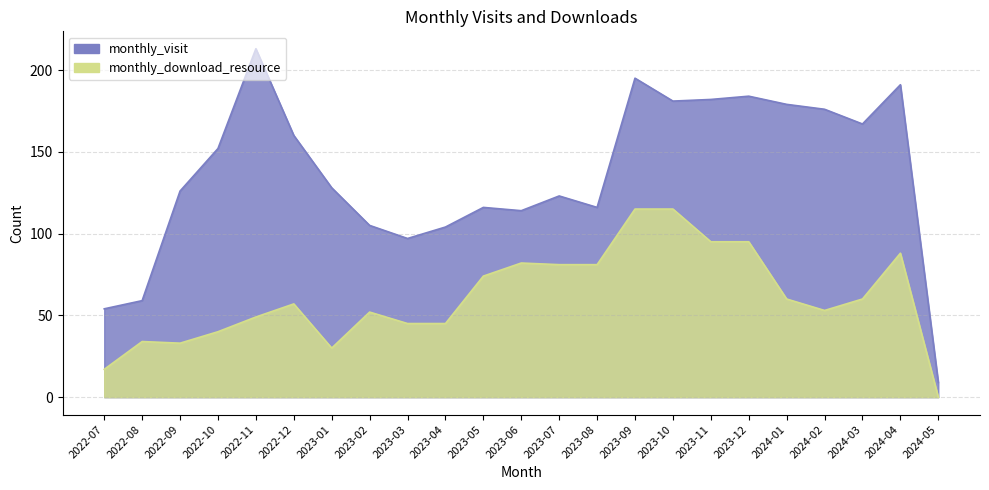

What is the total value across all series at 2022-07?

71